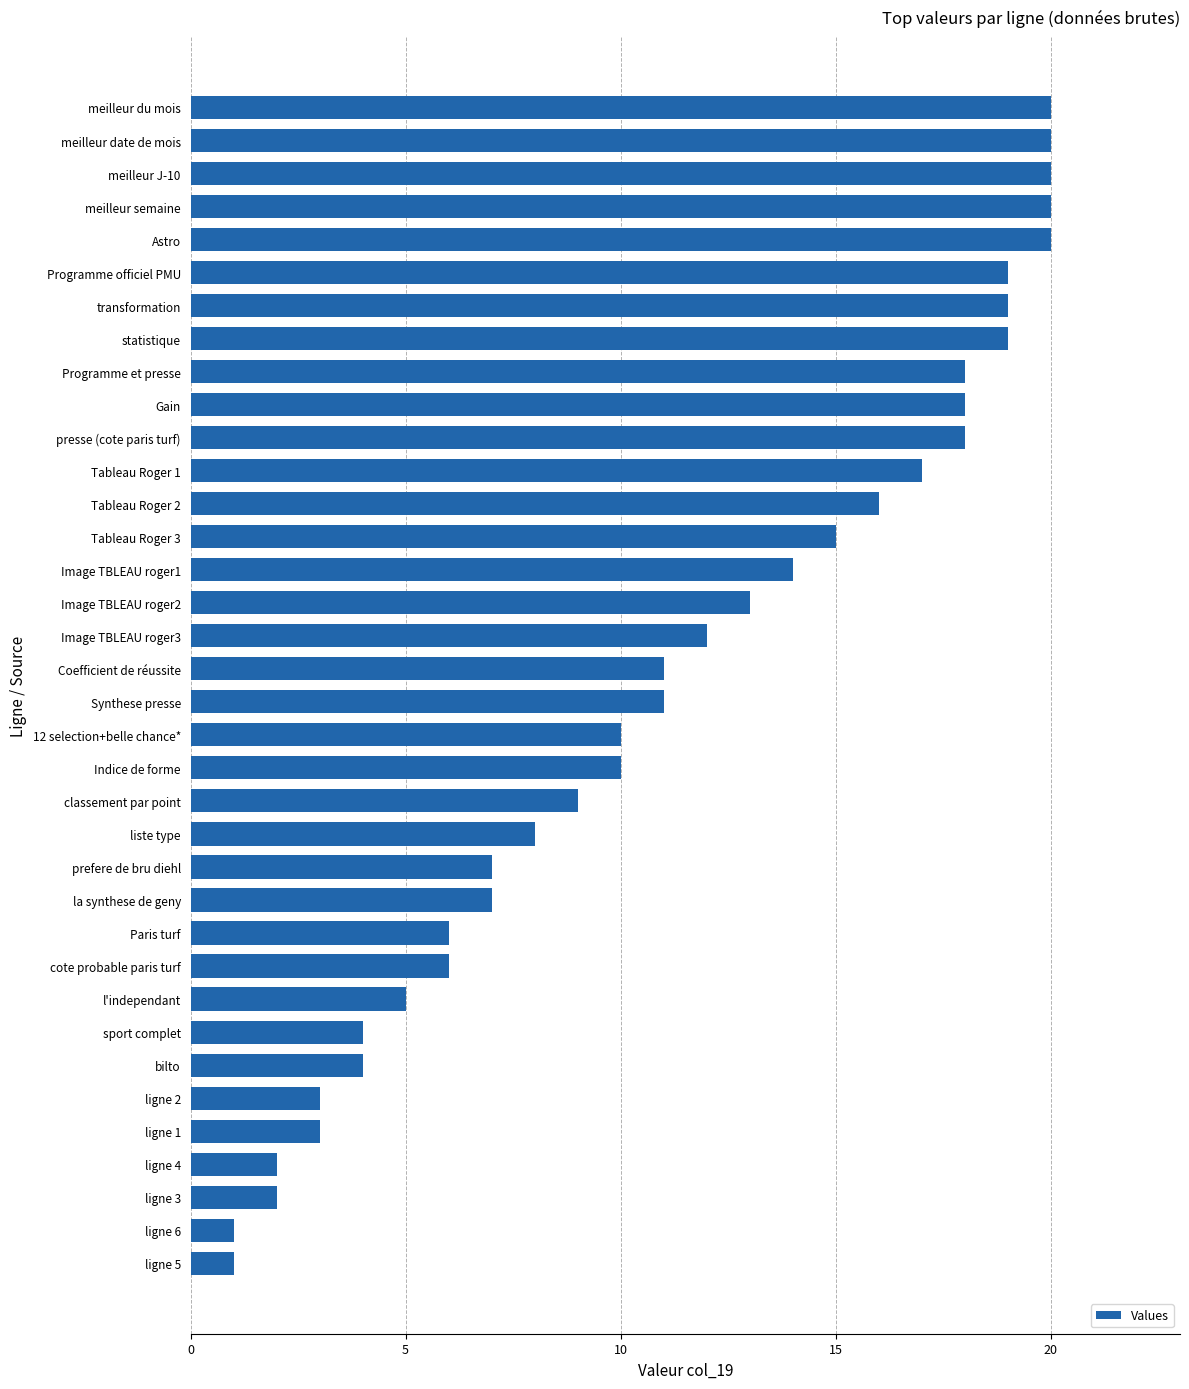

True or false: the data shows 19 at Programme officiel PMU.

True